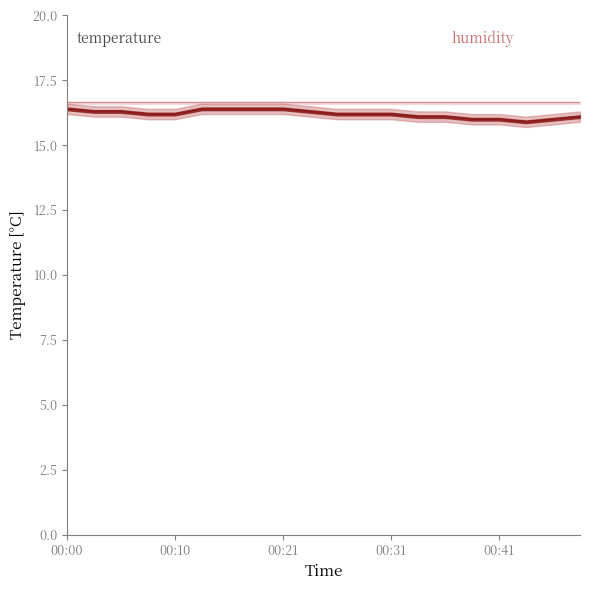

The temperature_line series shows 16.3 at 00:21. True or false?

True